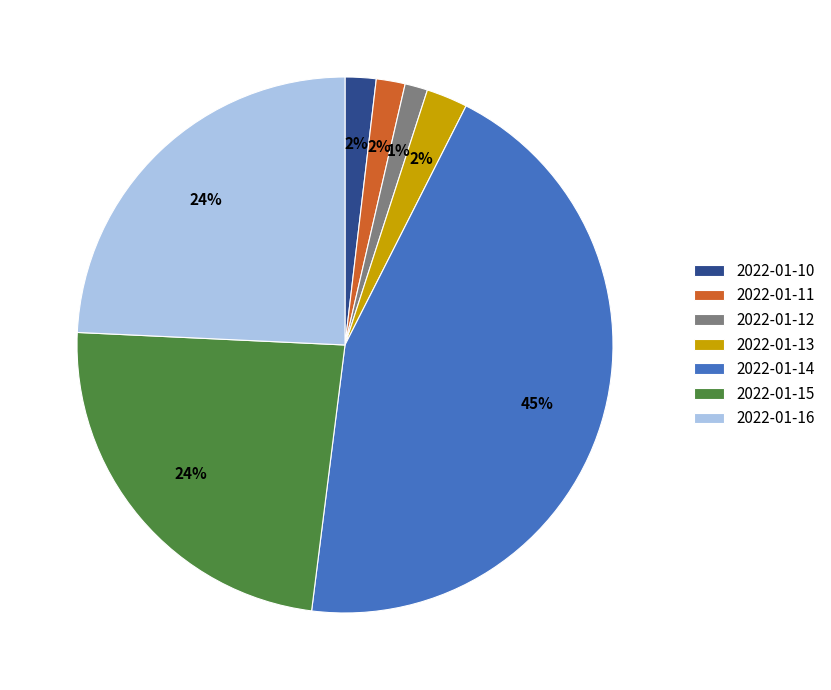

How many segments does this pie chart have?

7